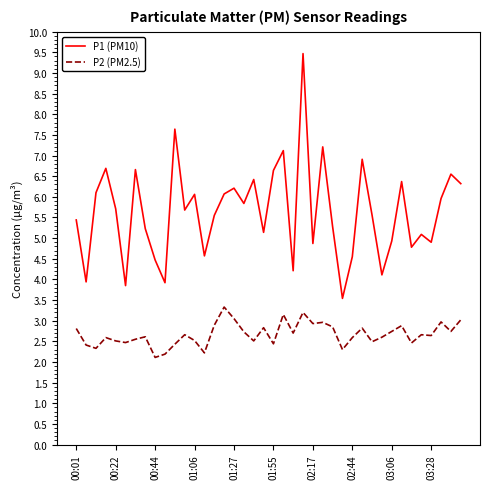

Rank the series by their average value, from lowest to highest.

P2 (PM2.5), P1 (PM10)